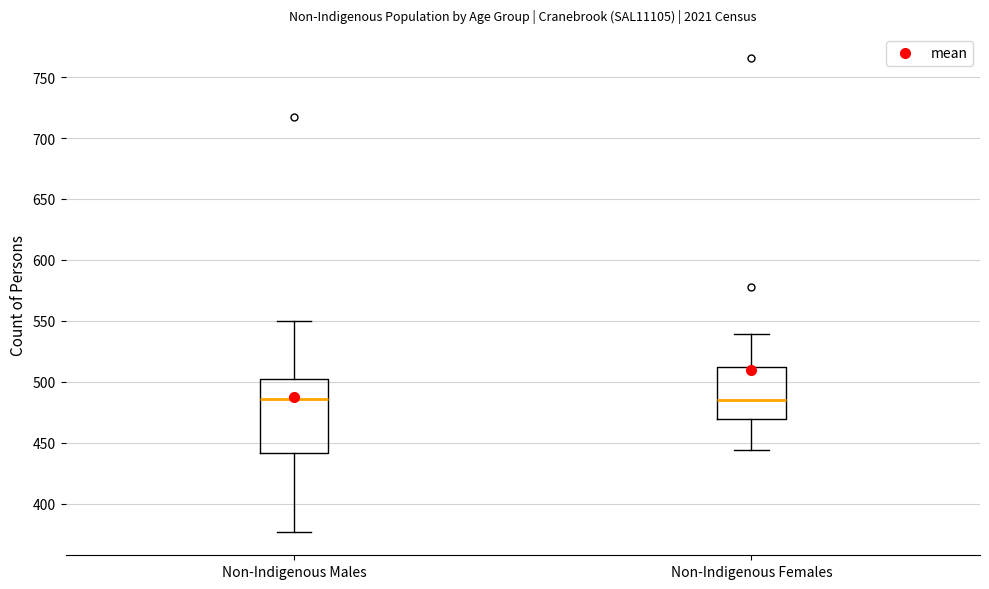

Where does the upper whisker of the box for Non-Indigenous Males end on the y-axis? The values are not printed on the chart, so give them approximately, as read against the axis.

550